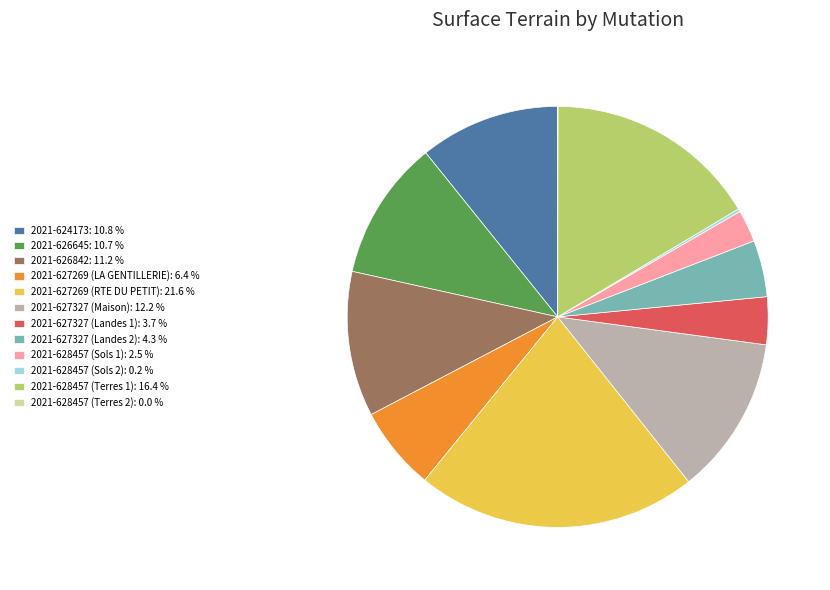

Does any single category account for the majority?

No